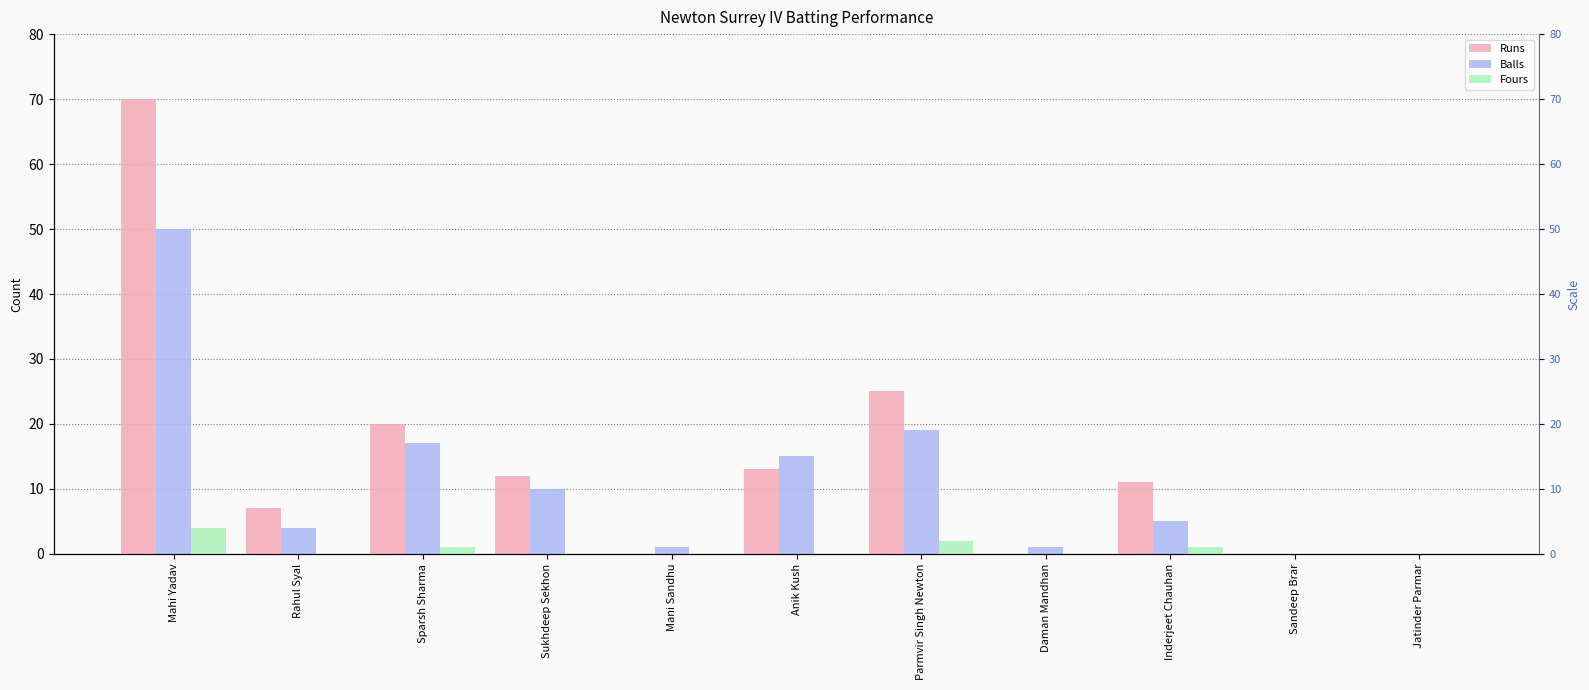

Reading right to left, list all the values displayed in this chart.

Runs: 0	0	11	0	25	13	0	12	20	7	70
Balls: 0	0	5	1	19	15	1	10	17	4	50
Fours: 0	0	1	0	2	0	0	0	1	0	4